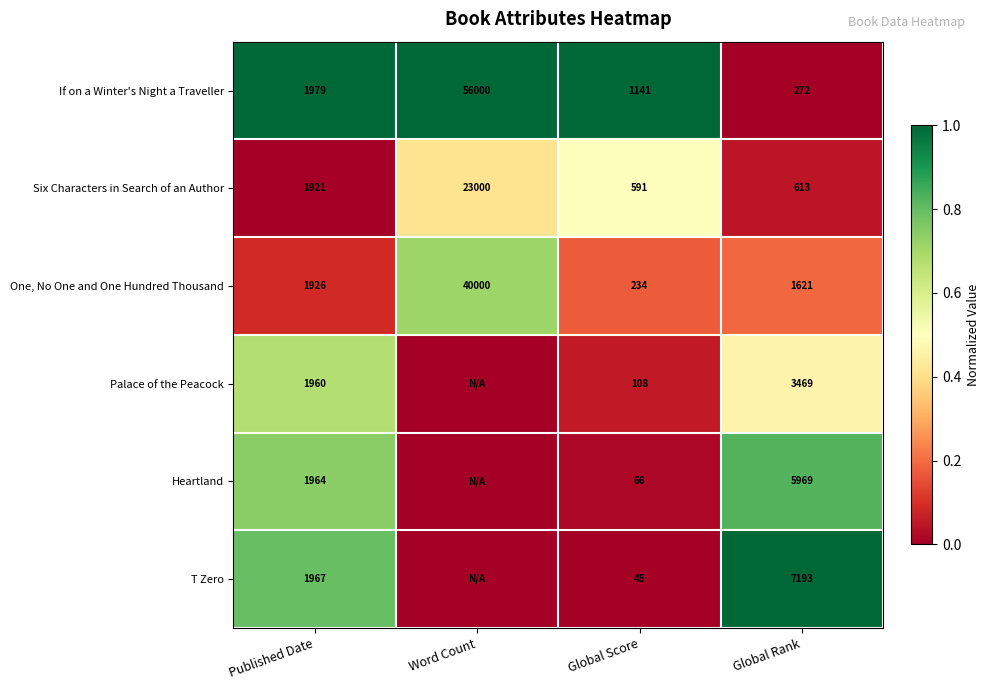

Is the value of One, No One and One Hundred Thousand at Word Count greater than the value of Six Characters in Search of an Author at Global Score?

Yes